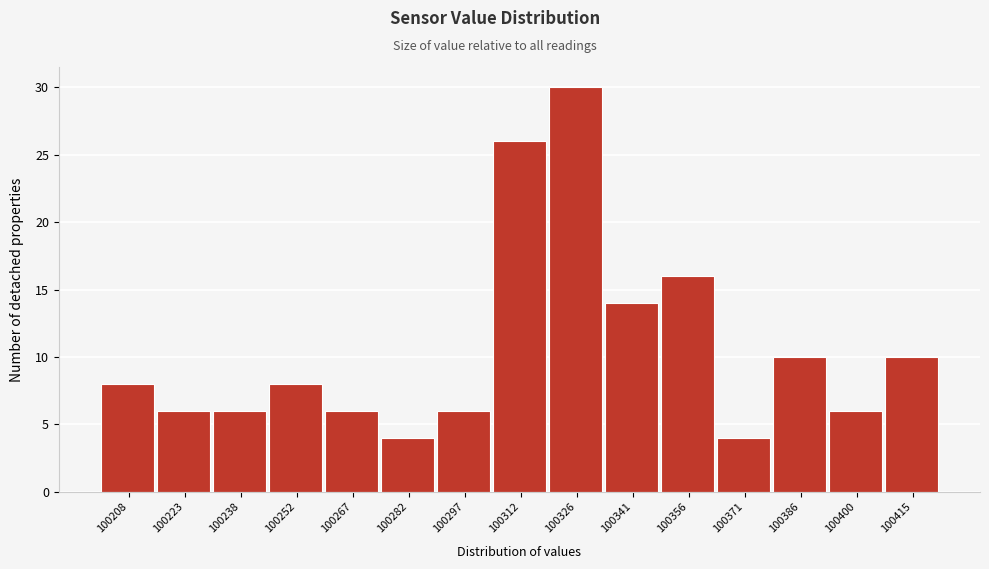

Reading right to left, transcribe all the data shown in this chart.

10	6	10	4	16	14	30	26	6	4	6	8	6	6	8